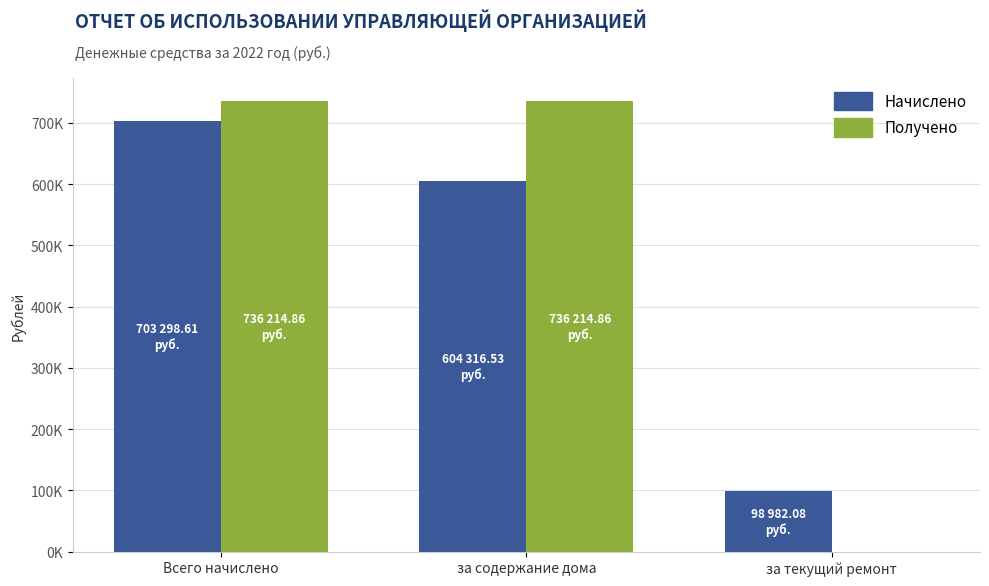

Reading left to right, extract all data points from this chart.

Начислено: Всего начислено=703298.6	за содержание дома=604316.5	за текущий ремонт=98982.1
Получено: Всего начислено=736214.9	за содержание дома=736214.9	за текущий ремонт=0.0